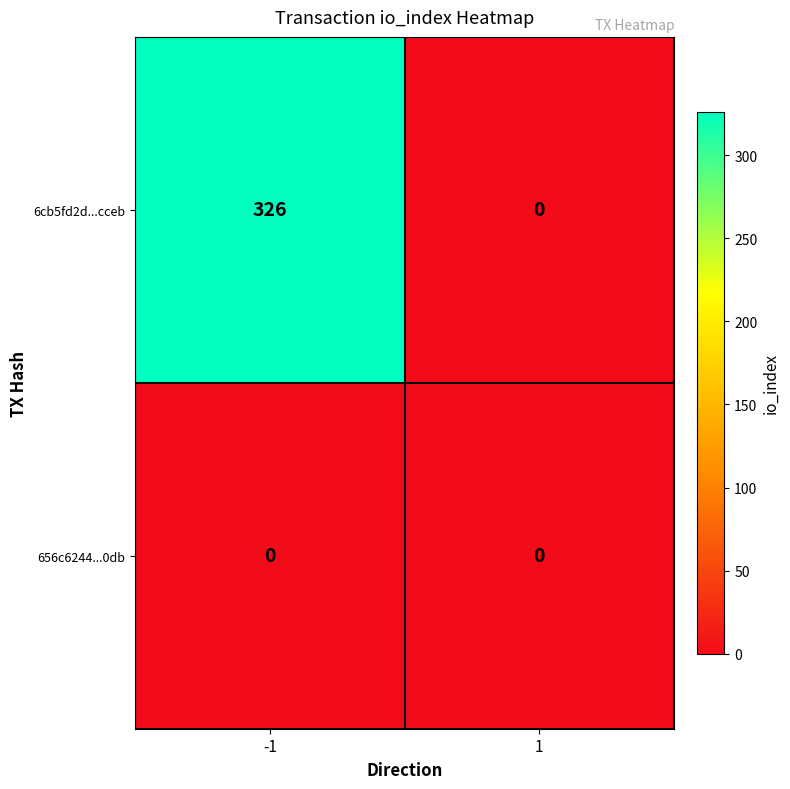

Reading left to right, extract all data points from this chart.

6cb5fd2d...cceb: -1=326	1=0
656c6244...0db: -1=0	1=0